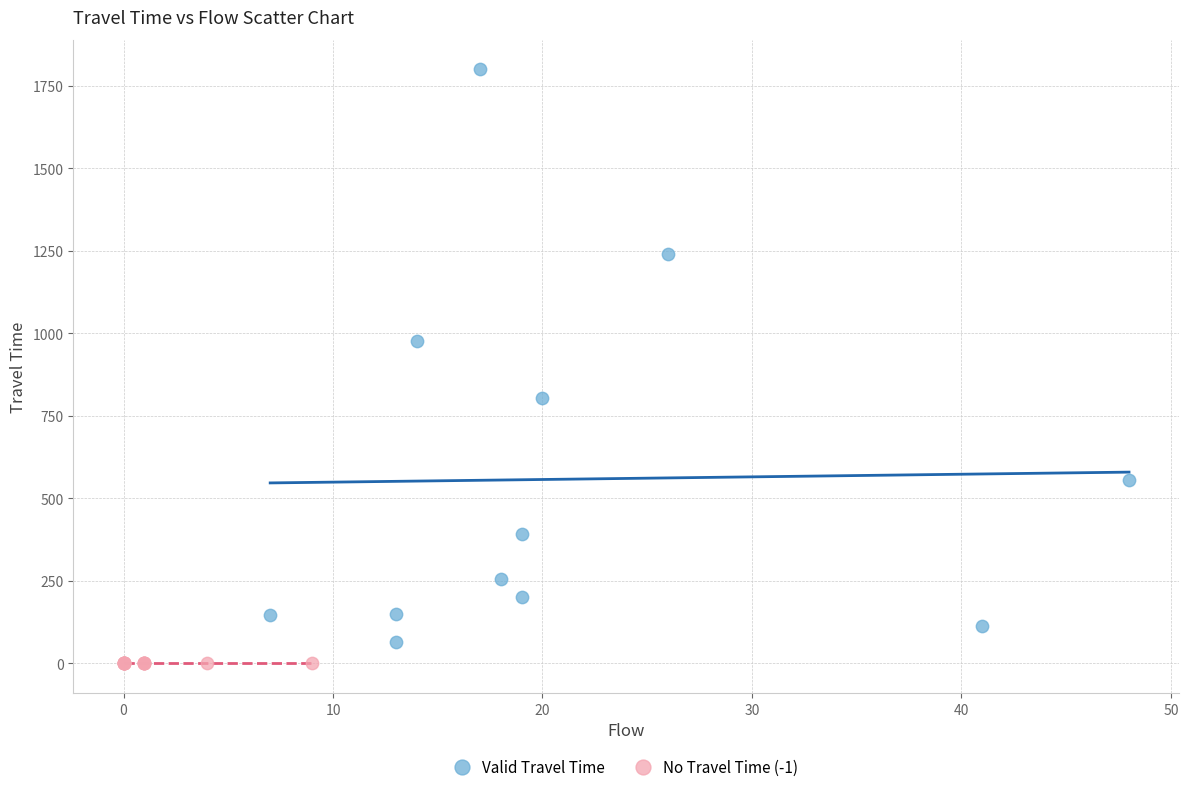

Which series contains the highest Y value?

Valid Travel Time